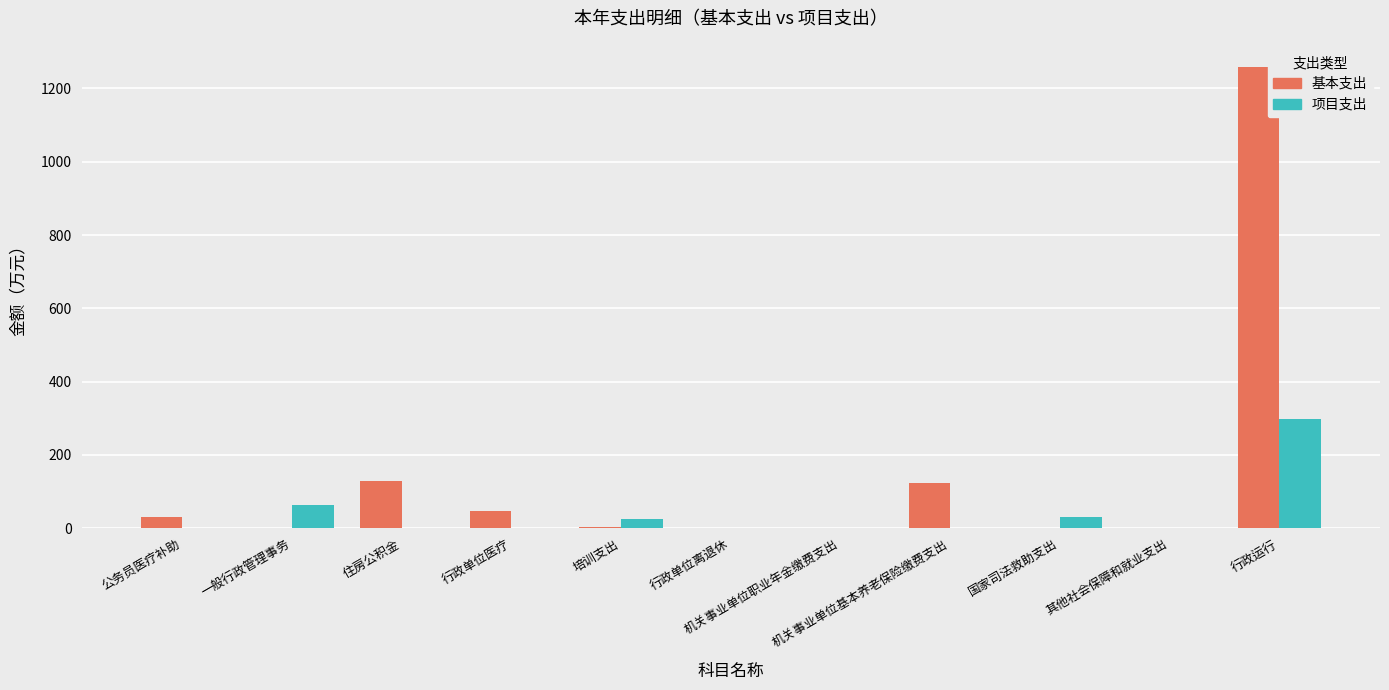

What is the highest value of the 项目支出 series?

297.9